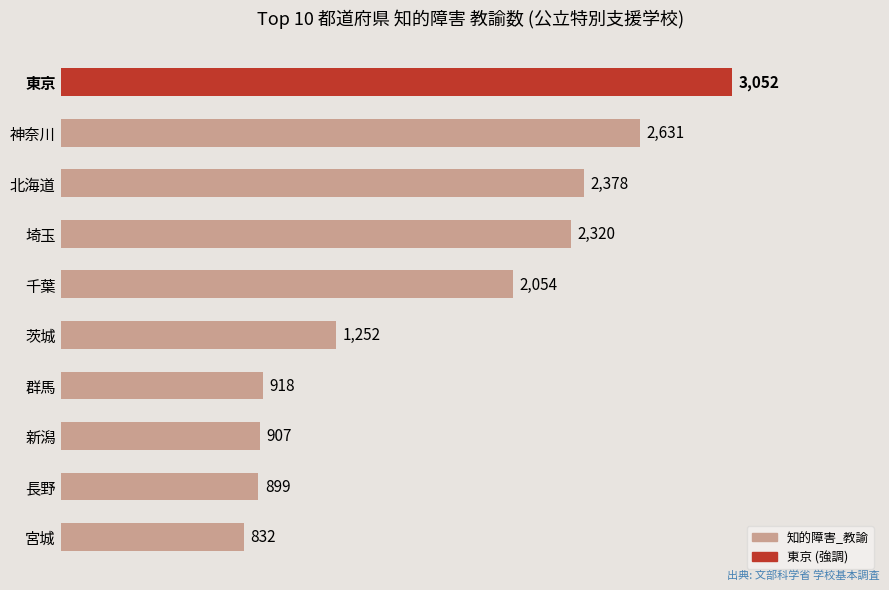

Read the value at 埼玉.

2320